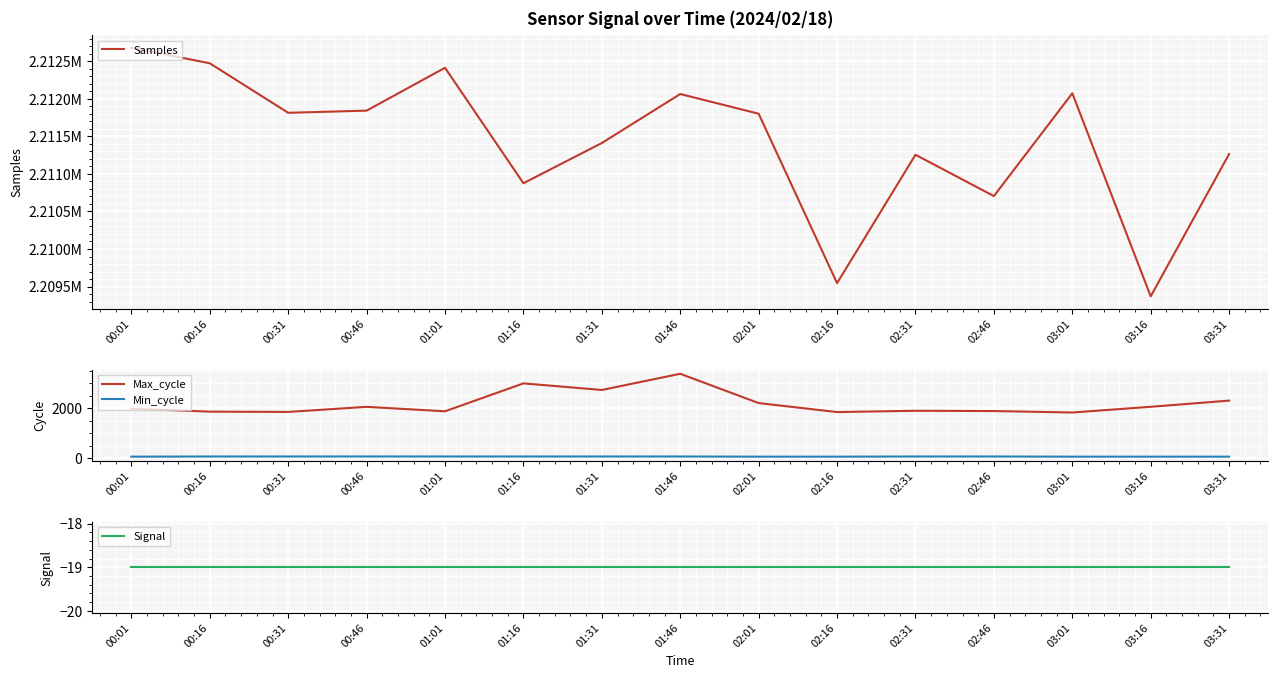

What value does the Signal series have at 01:31?

-19